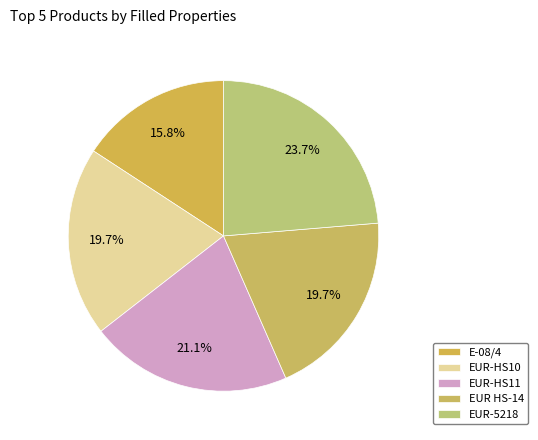

Which has a higher value, EUR-5218 or E-08/4?

EUR-5218